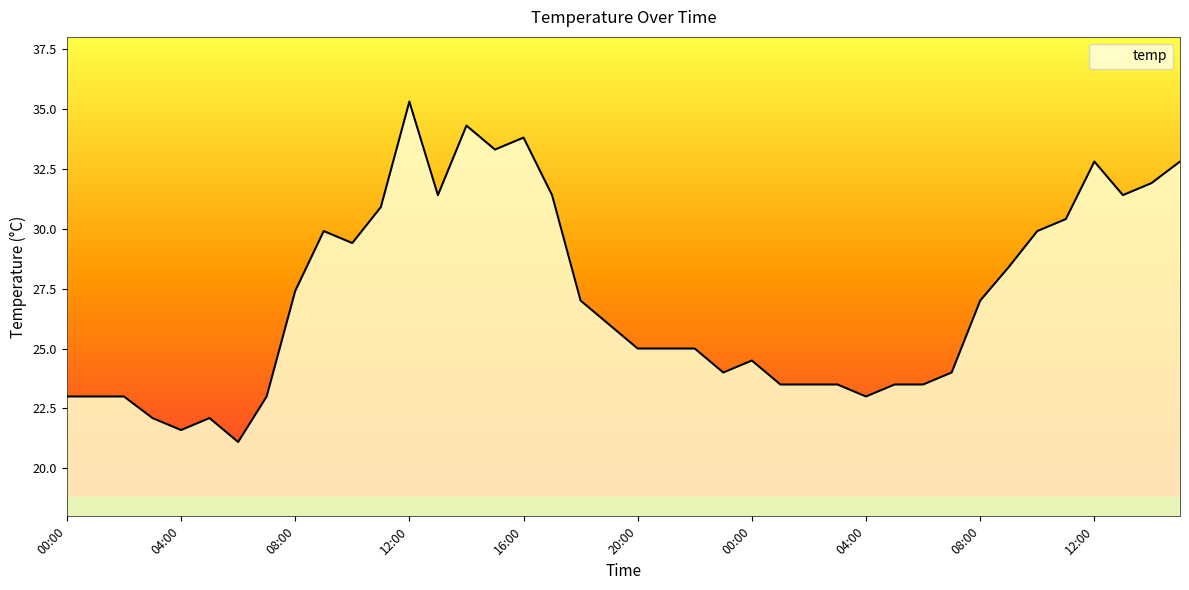

What is the minimum value shown in the chart?

21.1